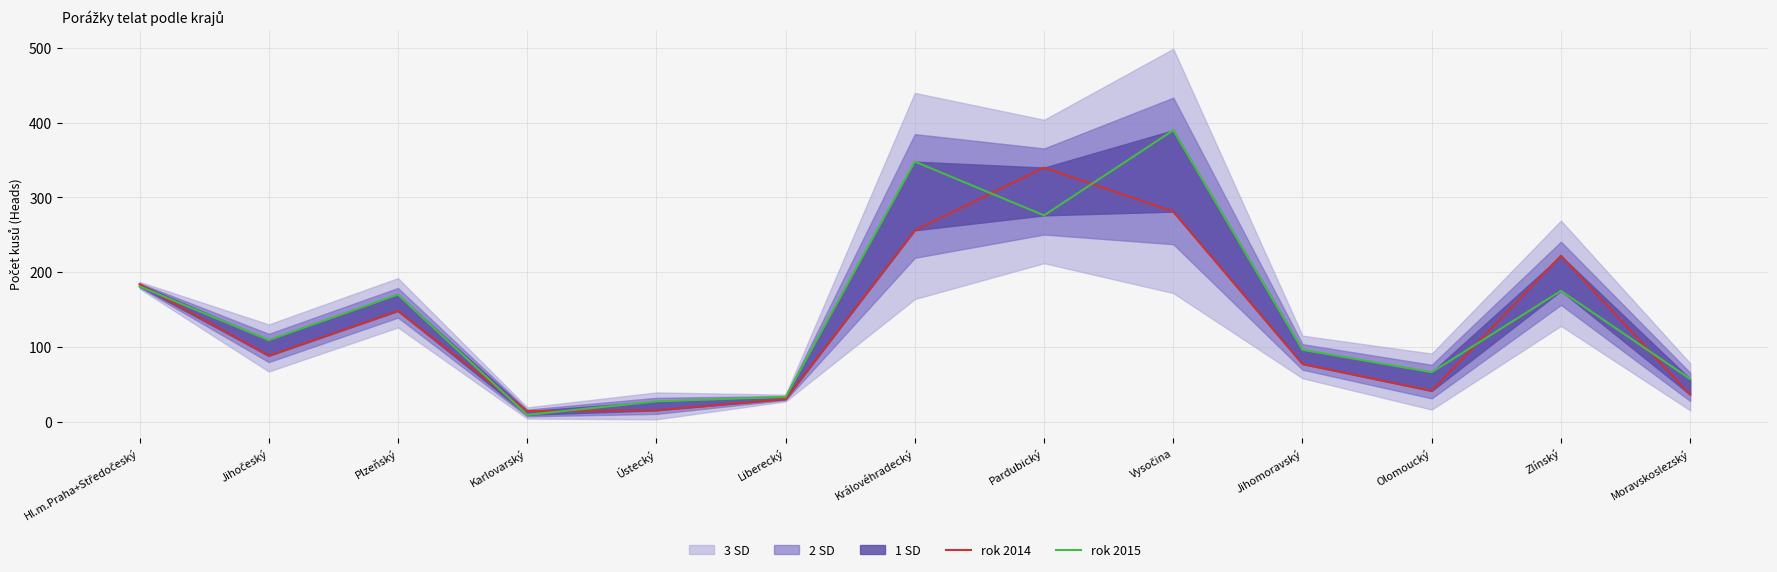

True or false: rok 2015 has more than 2 points higher than both neighbors.

True